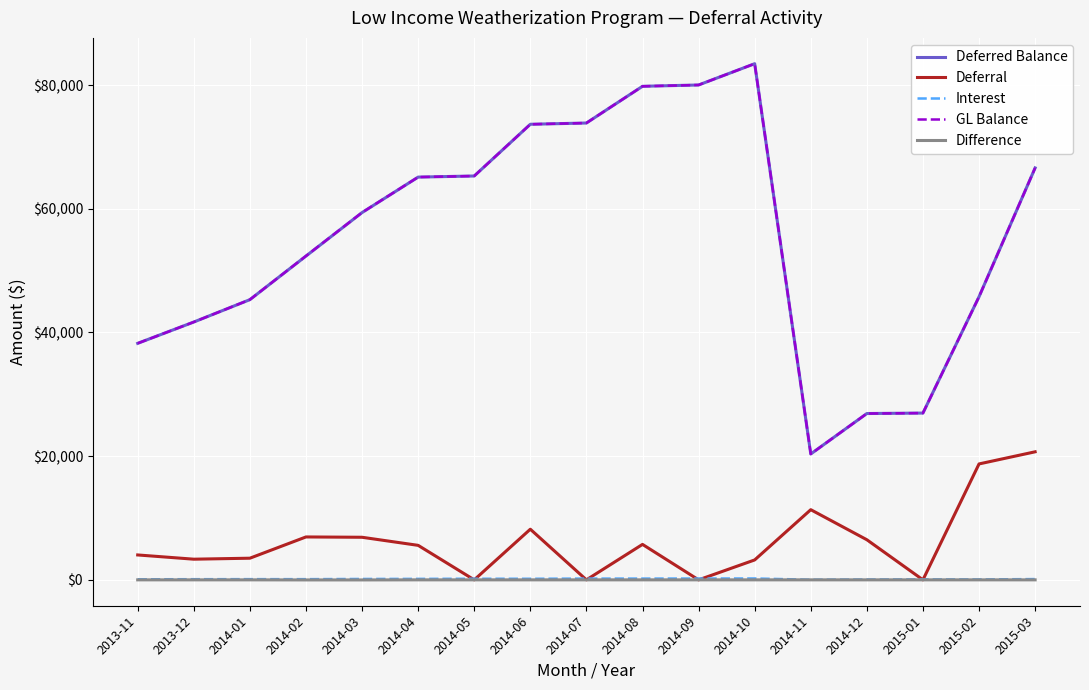

What is the total value across all series at 2014-05?

130791.8